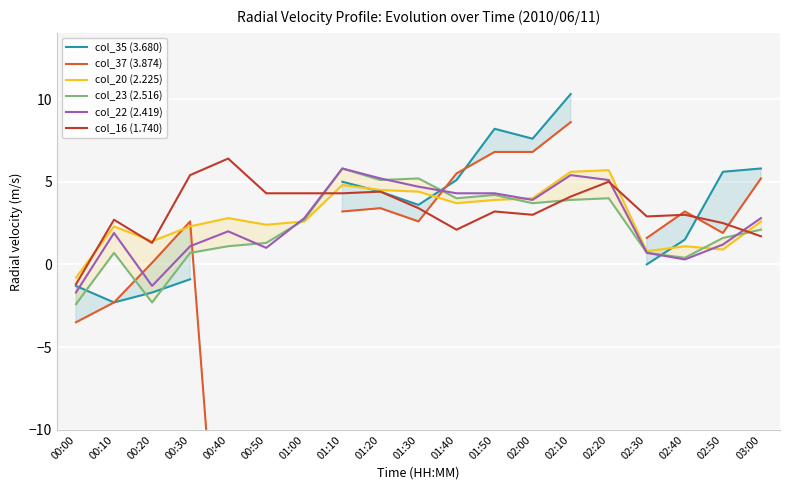

True or false: col_35 (3.680) has more than 2 interior local peaks.

False